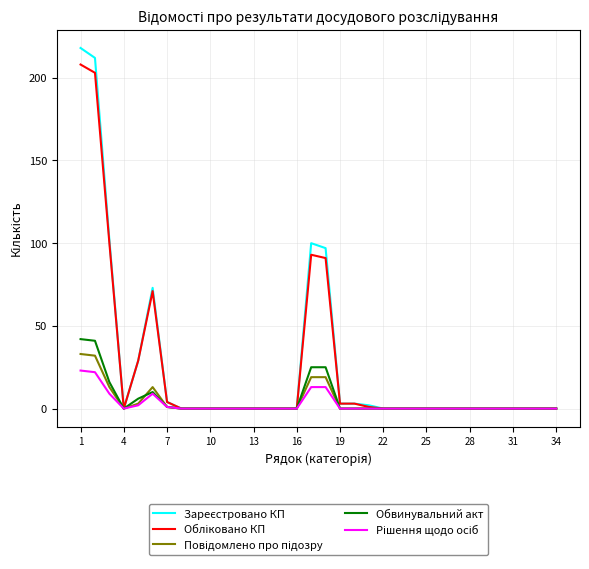

What is the maximum value shown in the chart?

218